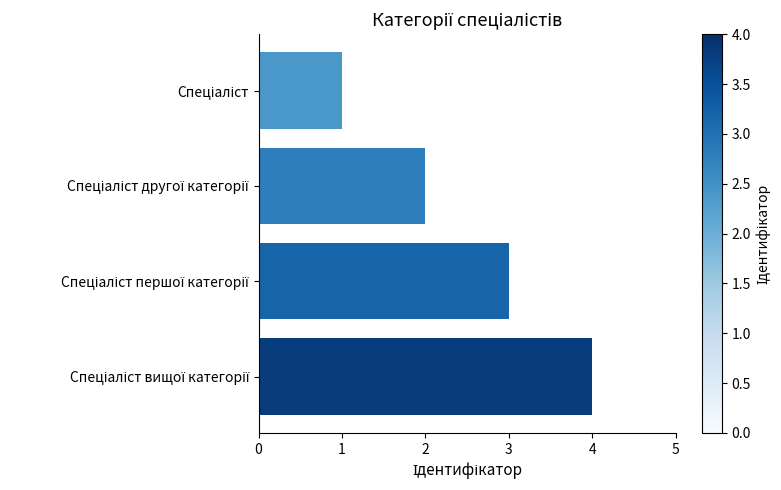

What is the greatest value displayed?

4